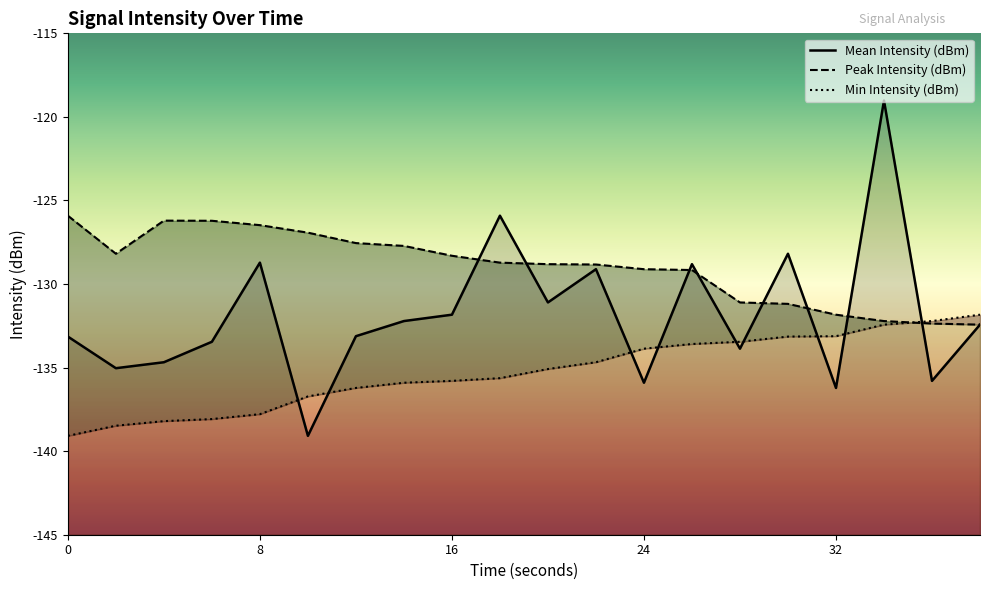

Count the number of data series in this chart.

3